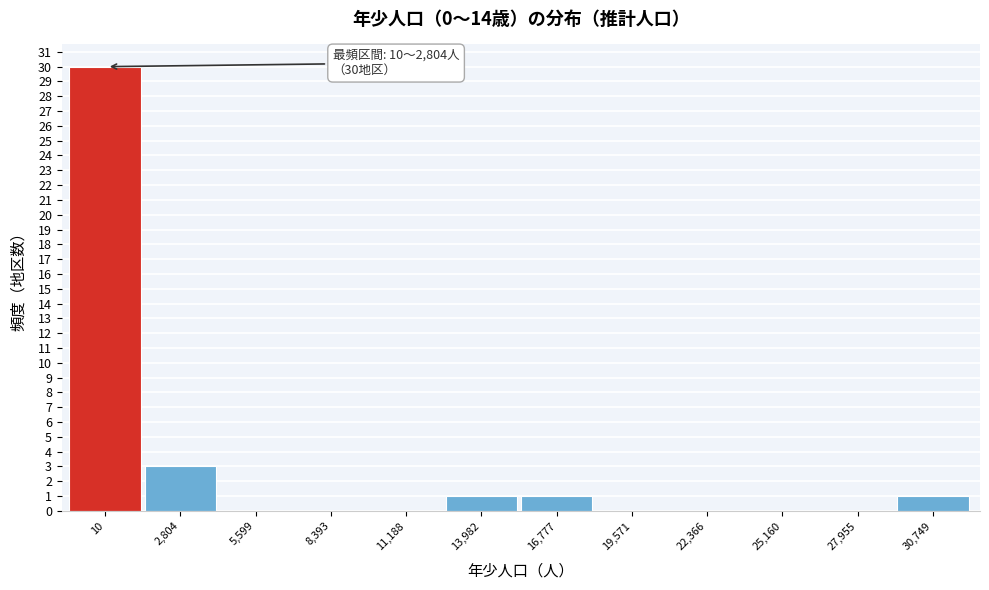

Reading left to right, extract all data points from this chart.

10=30	2,804=3	5,599=0	8,393=0	11,188=0	13,982=1	16,777=1	19,571=0	22,366=0	25,160=0	27,955=0	30,749=1